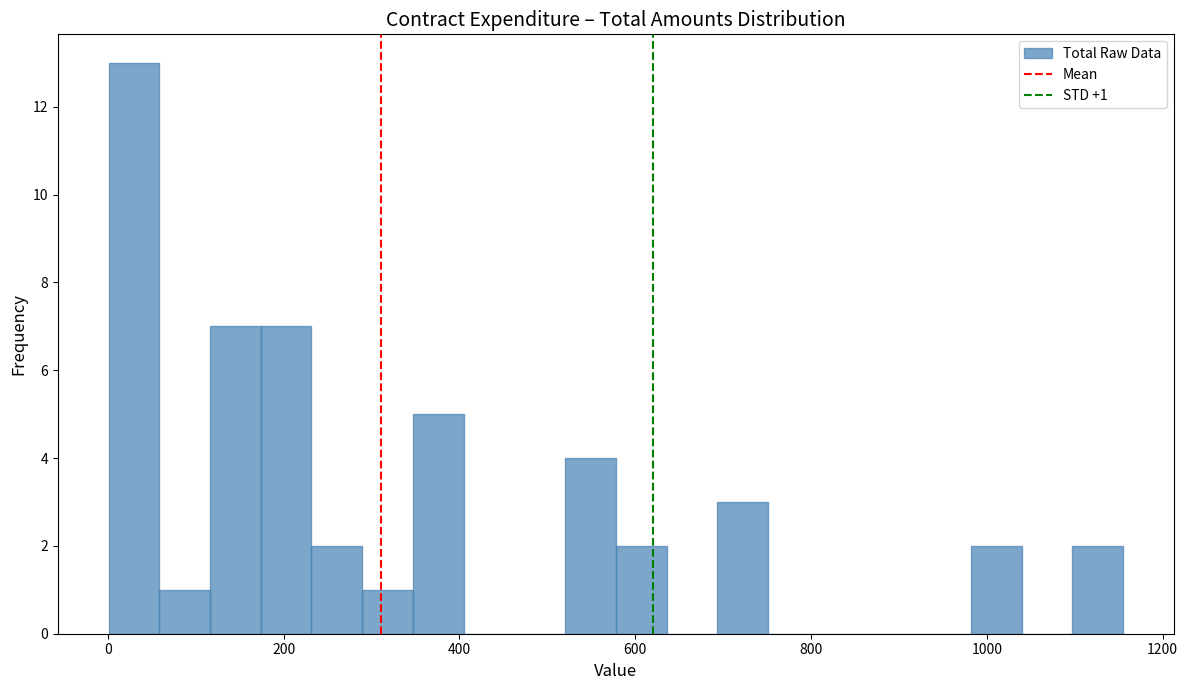

Read against the x-axis, roughly where is the centre of the tallest bar?

20